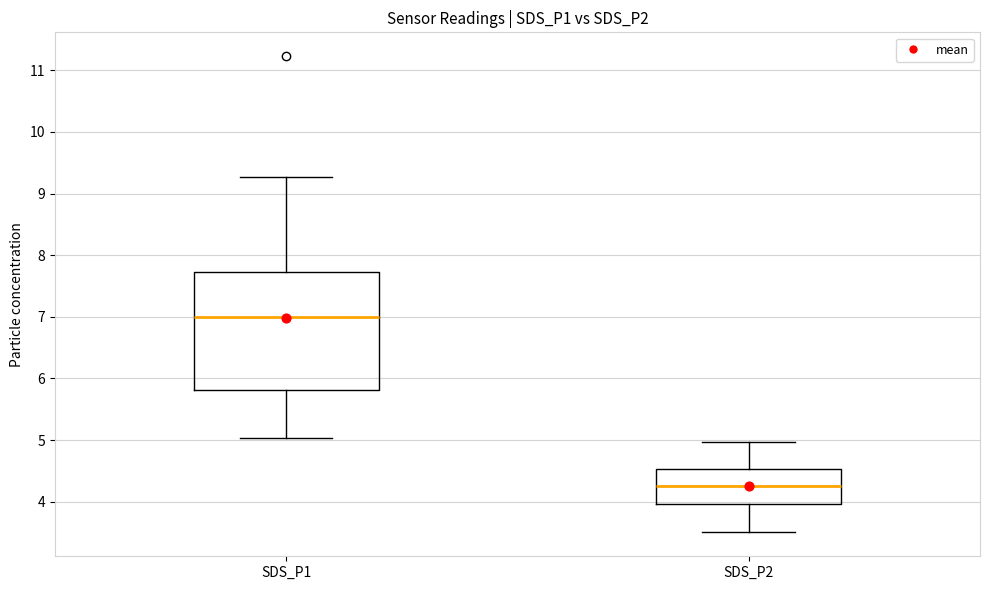

Reading left to right, transcribe this box plot: for each box, give where its median line is, the range the box spans, and where its two whiskers end, as read against the y-axis. The values are not printed on the chart, so give them approximately, as read against the axis.

SDS_P1: median 7.0, box 5.8 to 7.7, whiskers 5.0 to 9.3
SDS_P2: median 4.3, box 4.0 to 4.5, whiskers 3.5 to 5.0